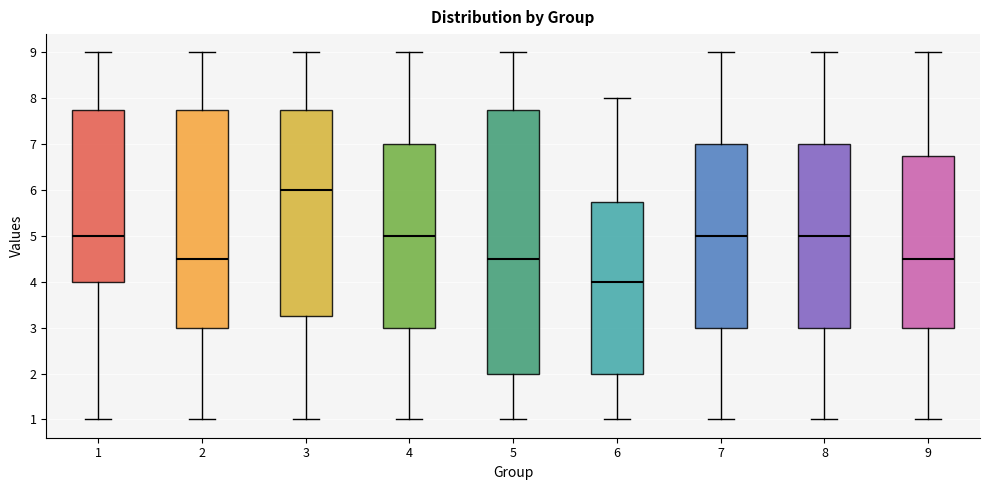

Where is the lower edge of the box at x = 9 on the y-axis? The values are not printed on the chart, so give them approximately, as read against the axis.

3.0